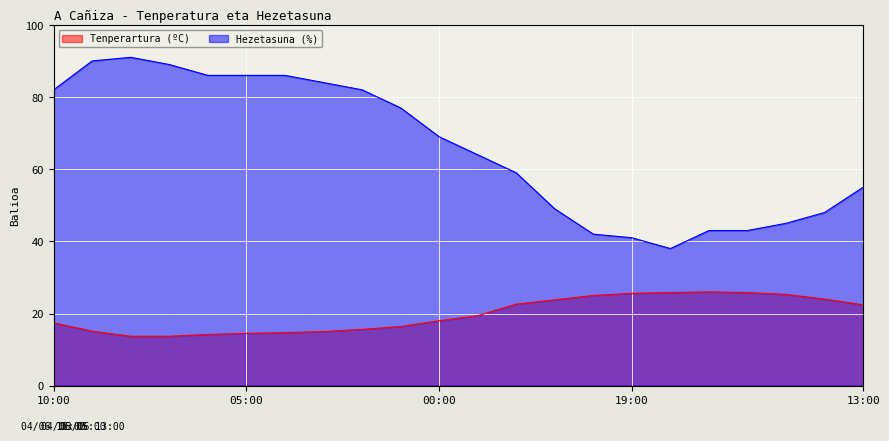

How many interior local valleys does the Hezetasuna (%) series have?

1